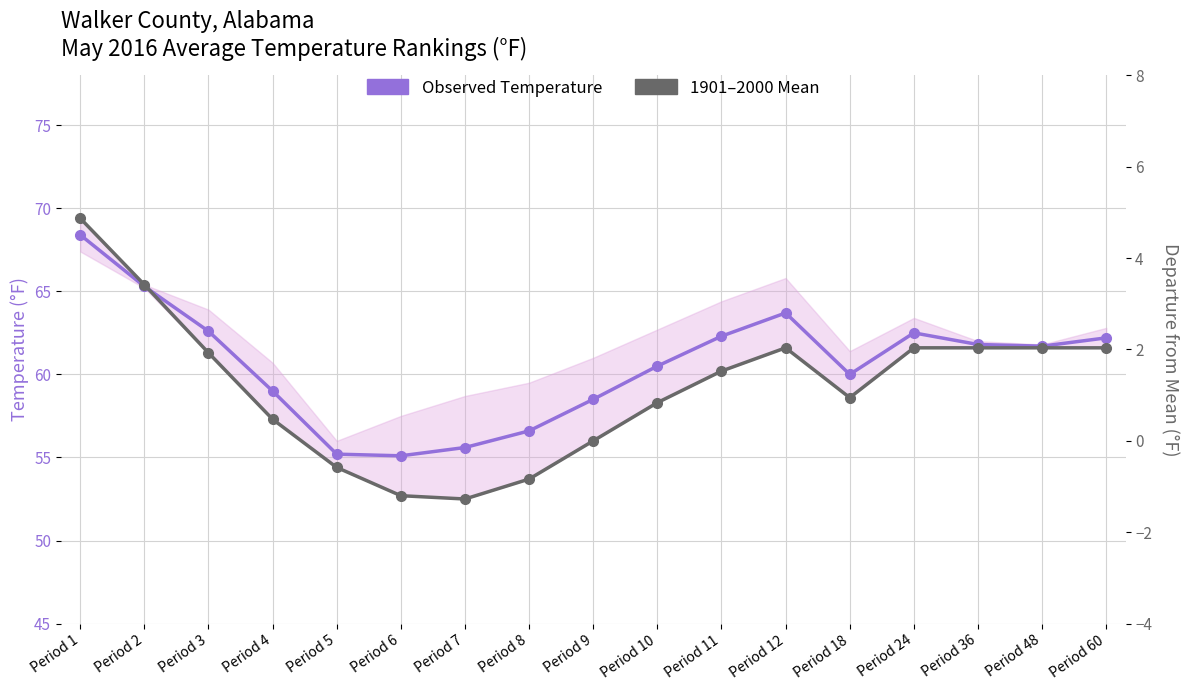

What is the difference between the 1901–2000 Mean values at Period 5 and Period 6?

1.7